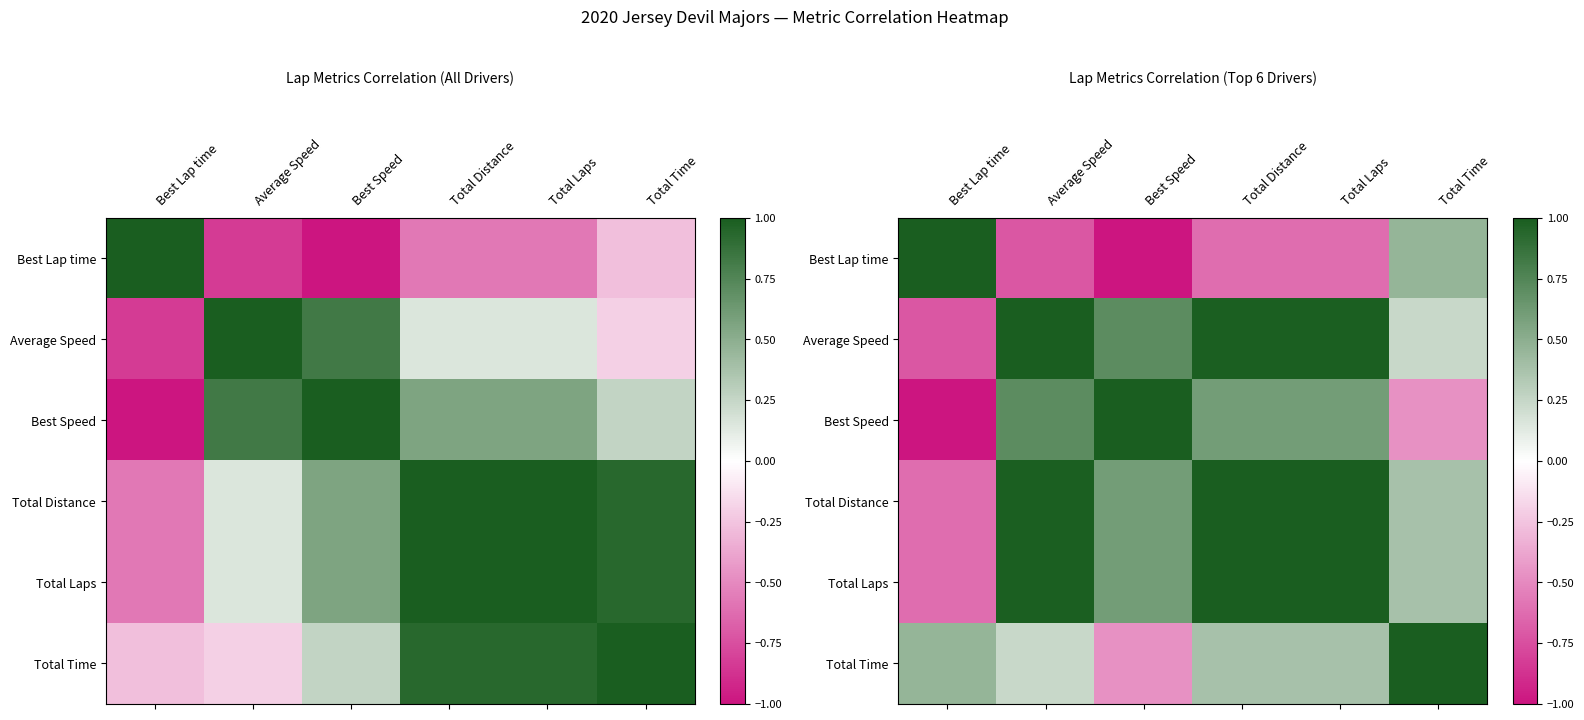

The value of Total Time at Average Speed is 0.2. True or false?

True